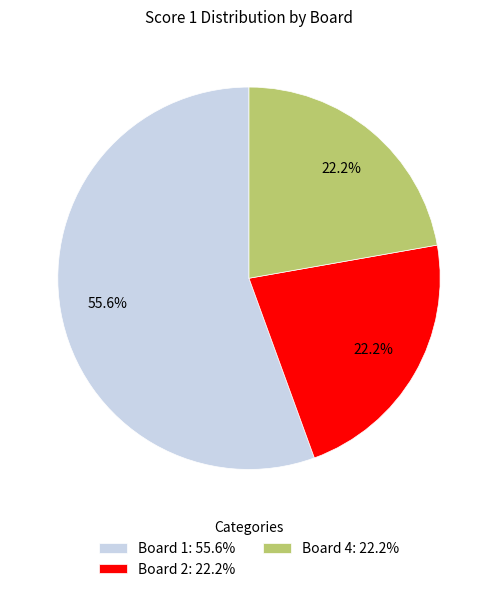

Between Board 1: 55.6% and Board 4: 22.2%, which is larger?

Board 1: 55.6%